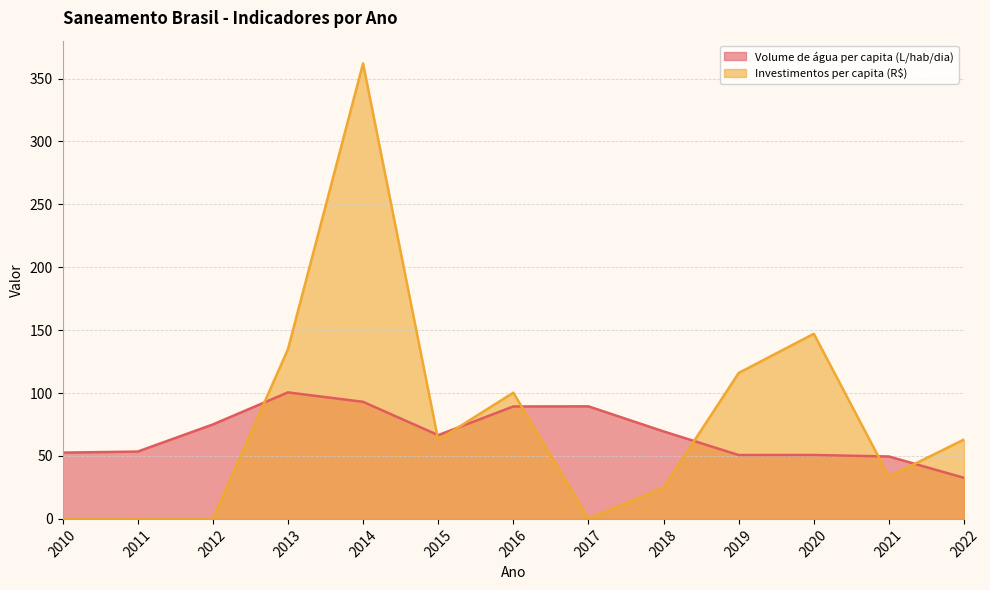

What is the sum of the Investimentos per capita em saneamento values at 2019 and 2020?

263.1